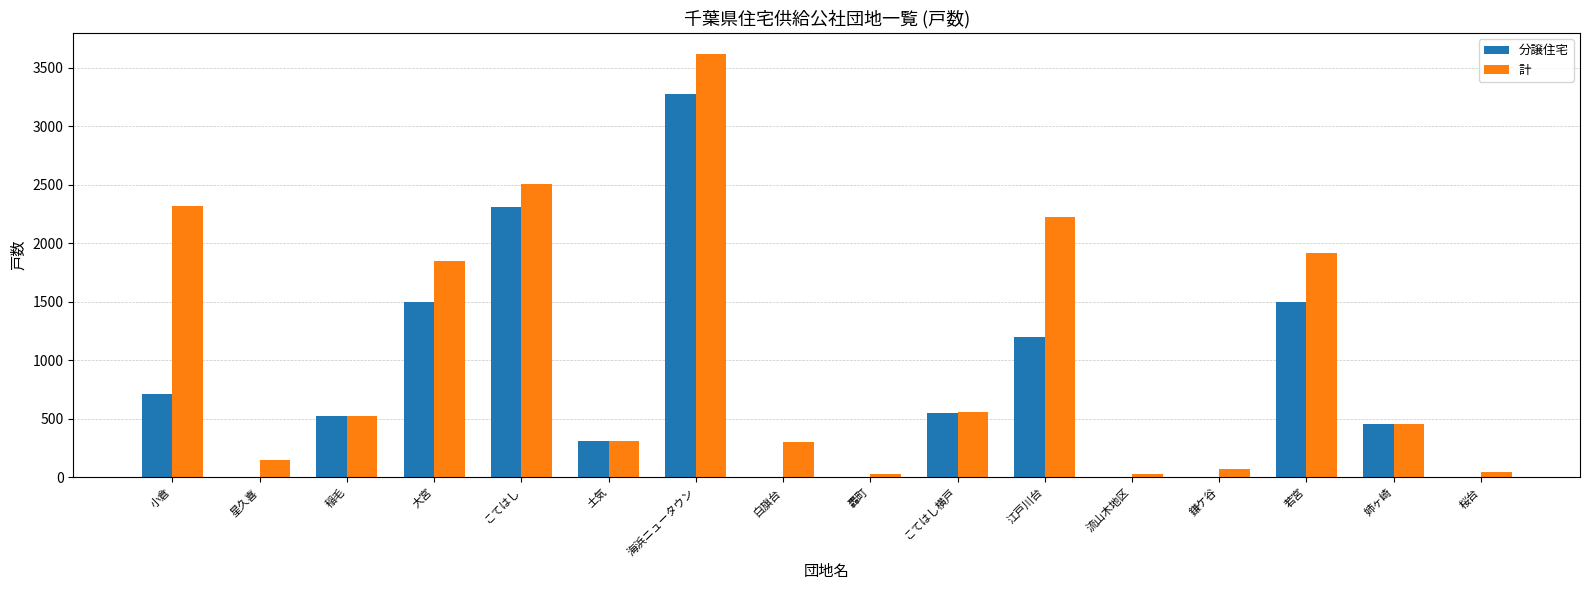

Are the bars grouped side by side (vs. stacked)?

Yes